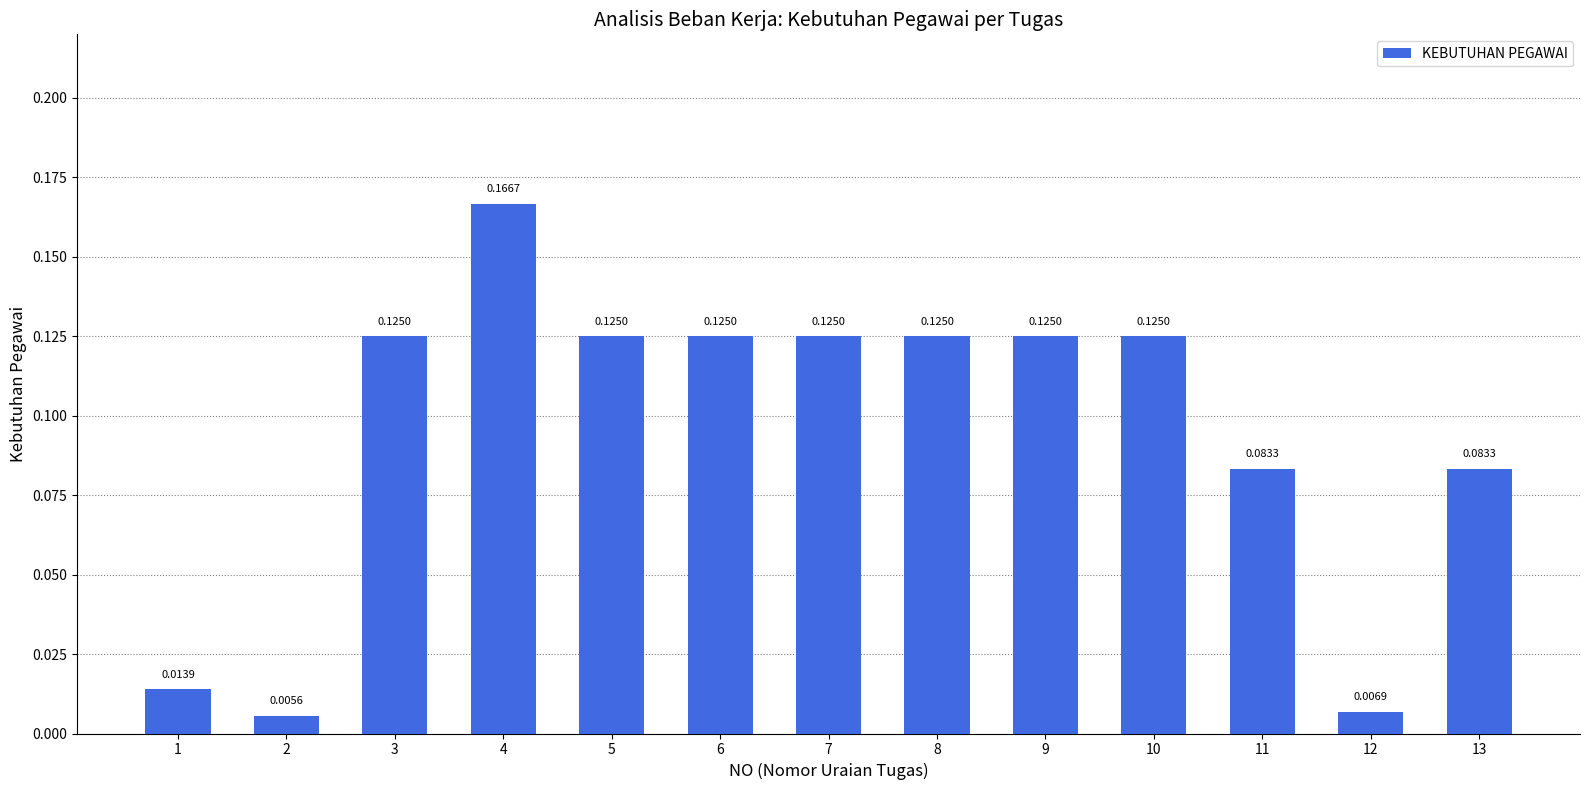

How many bars are there in total?

13